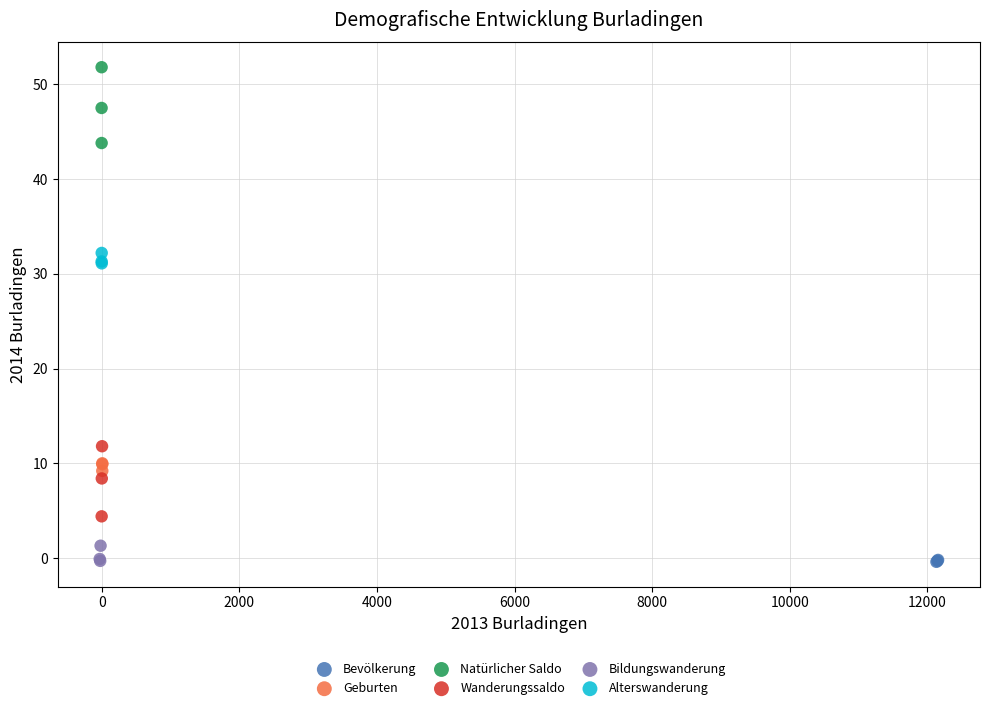

Which series has the largest Y range (max minus min)?

Natürlicher Saldo